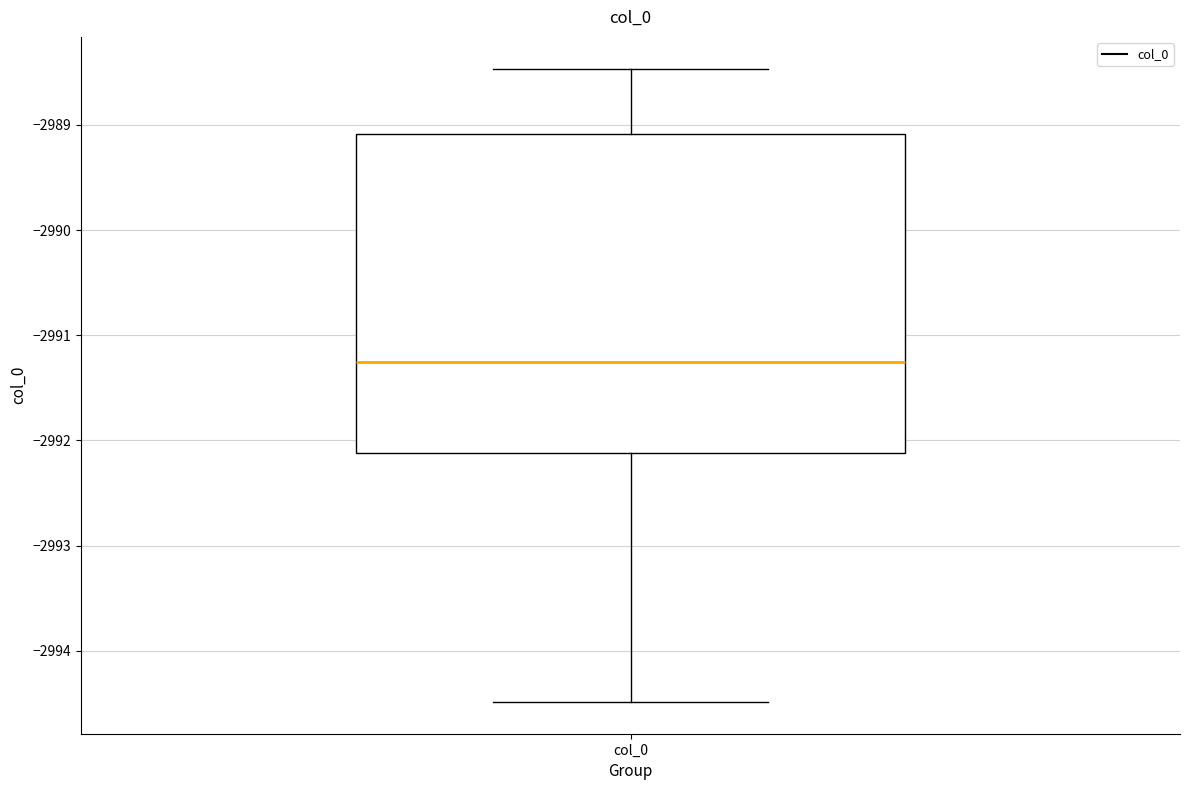

Transcribe this box plot: give where the median line is, the range the box spans, and where the two whiskers end, as read against the y-axis. The values are not printed on the chart, so give them approximately, as read against the axis.

median -2991.3, box -2992.1 to -2989.1, whiskers -2994.5 to -2988.5